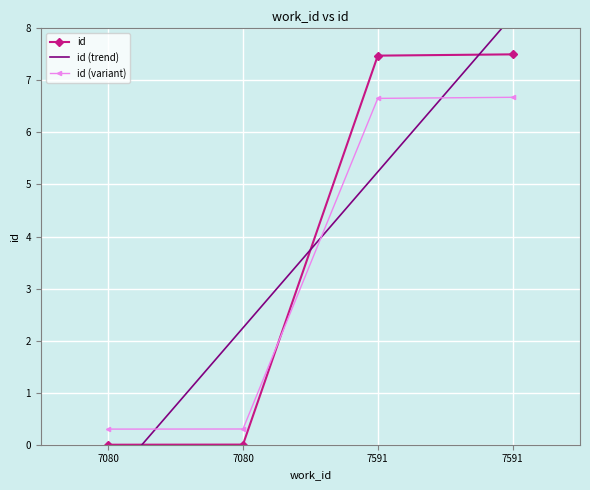

List the labels in order of value, smallest first.

7080, 7080, 7591, 7591